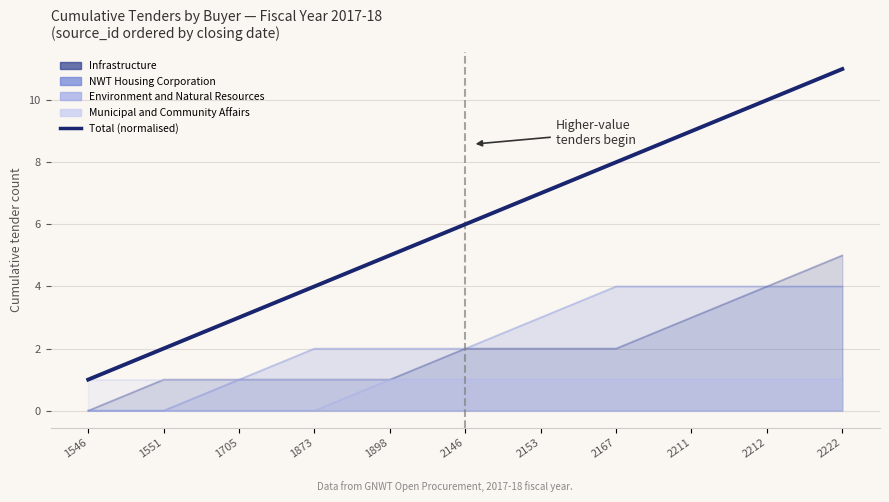

The chart shows a value of 2 at 1551. True or false?

True